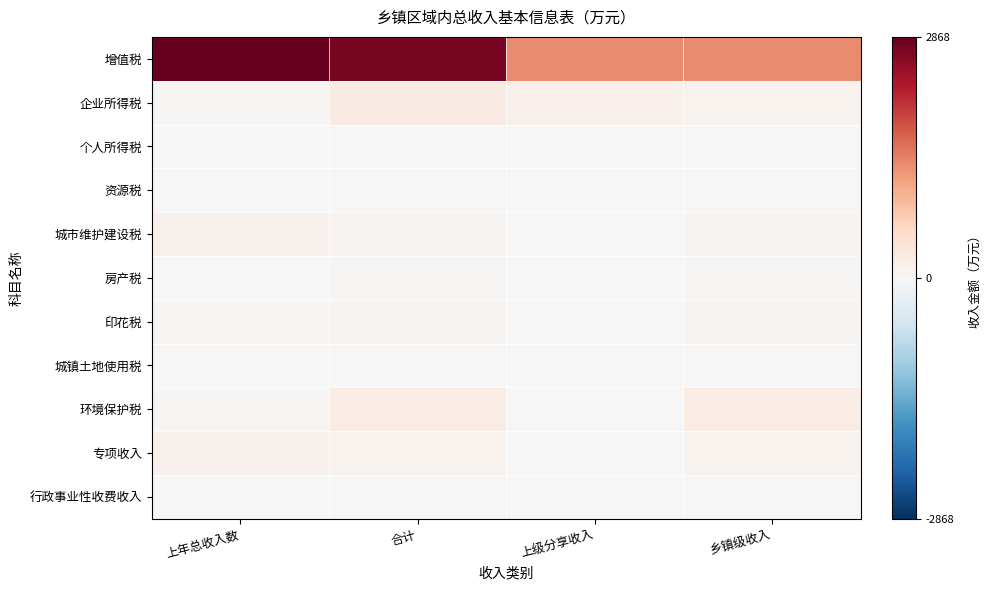

Reading left to right, transcribe all the data shown in this chart.

增值税: 上年总收入数=2868	合计=2722	上级分享收入=1361	乡镇级收入=1361
企业所得税: 上年总收入数=38	合计=245	上级分享收入=147	乡镇级收入=98
个人所得税: 上年总收入数=5	合计=18	上级分享收入=11	乡镇级收入=7
资源税: 上年总收入数=3	合计=17	上级分享收入=0	乡镇级收入=17
城市维护建设税: 上年总收入数=117	合计=87	上级分享收入=0	乡镇级收入=87
房产税: 上年总收入数=8	合计=31	上级分享收入=0	乡镇级收入=31
印花税: 上年总收入数=63	合计=84	上级分享收入=0	乡镇级收入=84
城镇土地使用税: 上年总收入数=14	合计=16	上级分享收入=0	乡镇级收入=16
环境保护税: 上年总收入数=38	合计=213	上级分享收入=0	乡镇级收入=213
专项收入: 上年总收入数=122	合计=93	上级分享收入=0	乡镇级收入=93
行政事业性收费收入: 上年总收入数=4	合计=2	上级分享收入=0	乡镇级收入=2